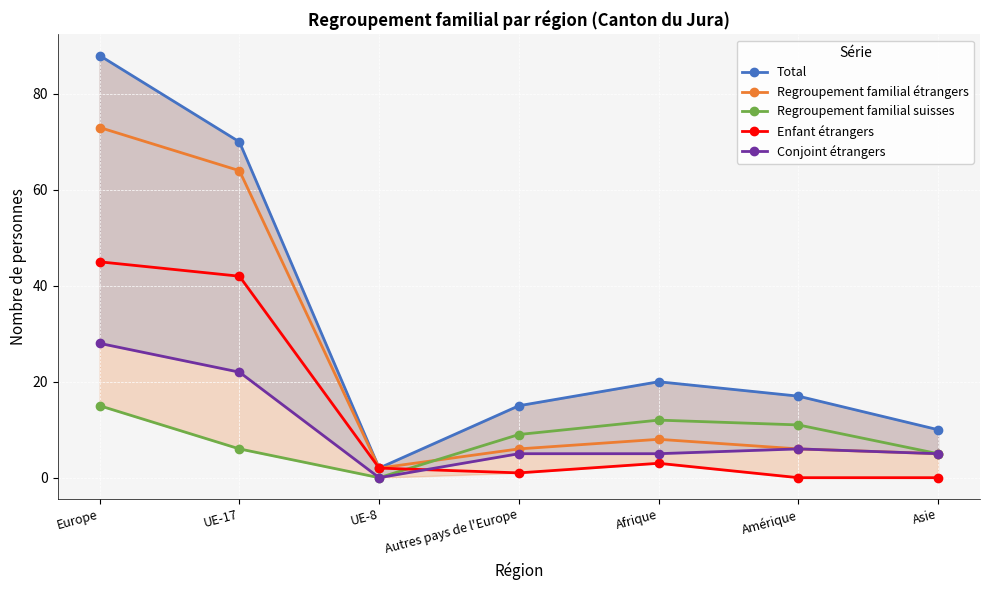

Count the number of categories in the chart.

7